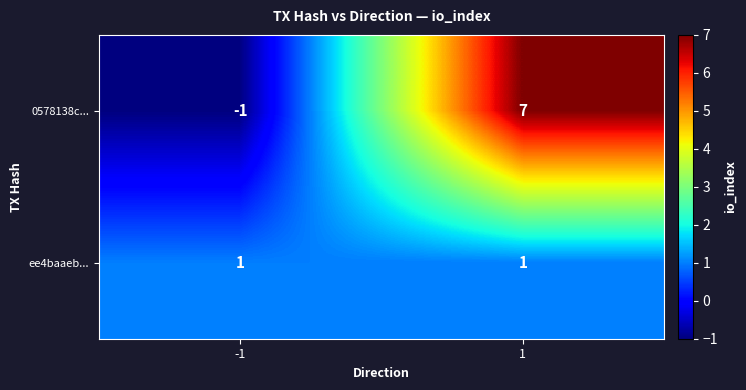

What is the sum of the 0578138c... values at -1 and 1?

6